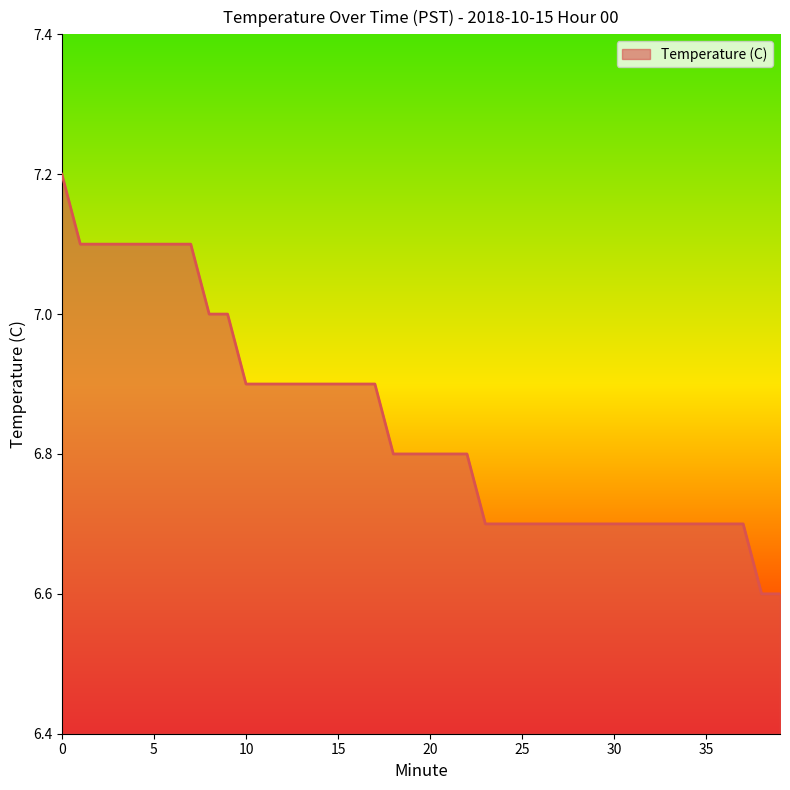

How many values are between 6 and 7?

32